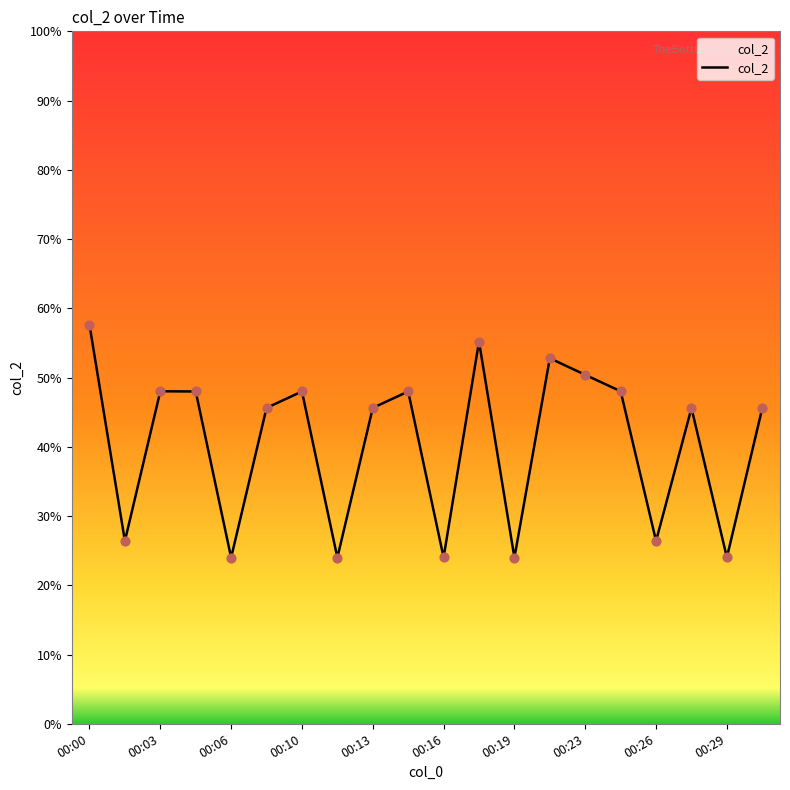

What is the difference between the maximum and minimum values?

33.6